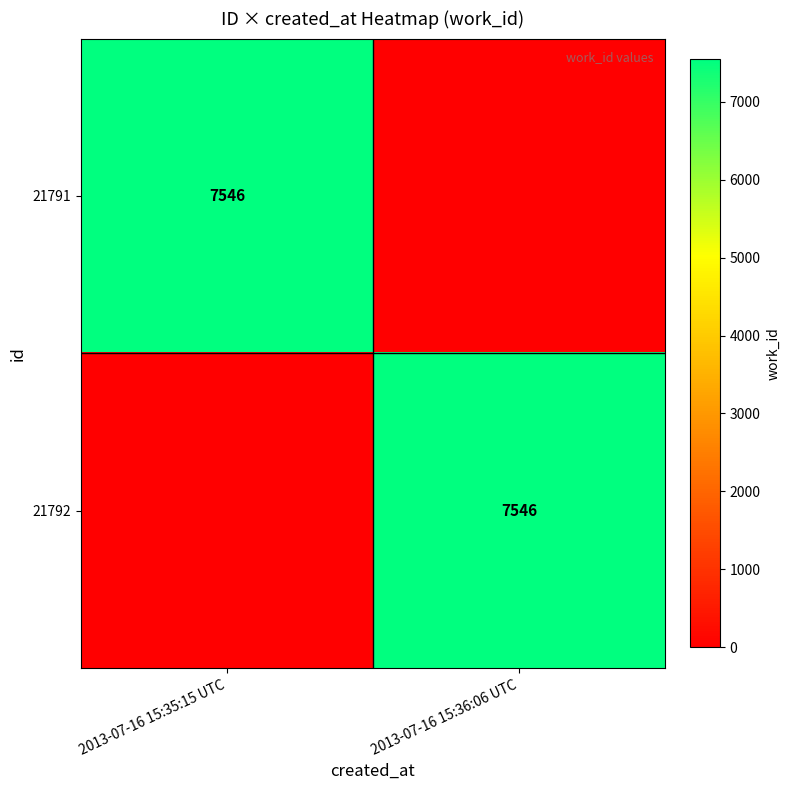

The 21791 series shows 11245 at 2013-07-16 15:35:15 UTC. True or false?

False